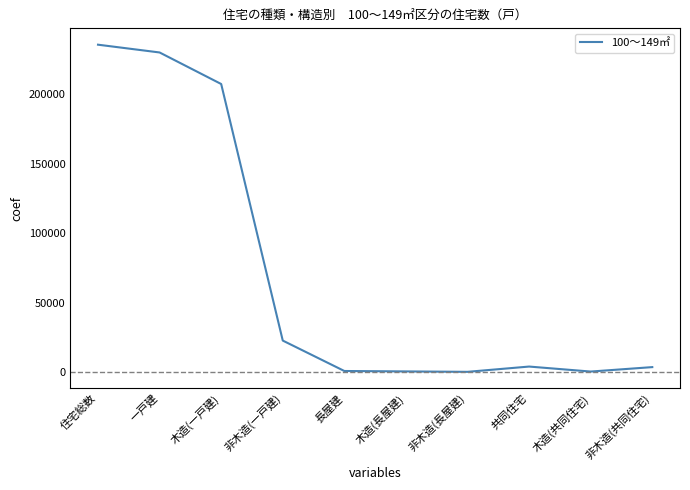

Which has a higher value, 非木造(共同住宅) or 木造(長屋建)?

非木造(共同住宅)